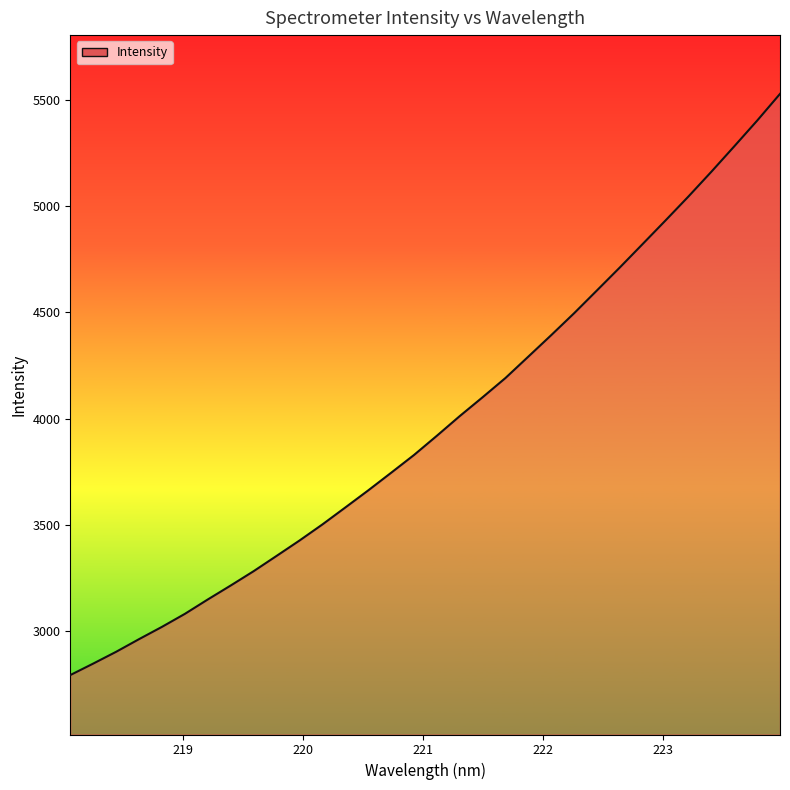

What is the maximum value shown in the chart?

5527.0